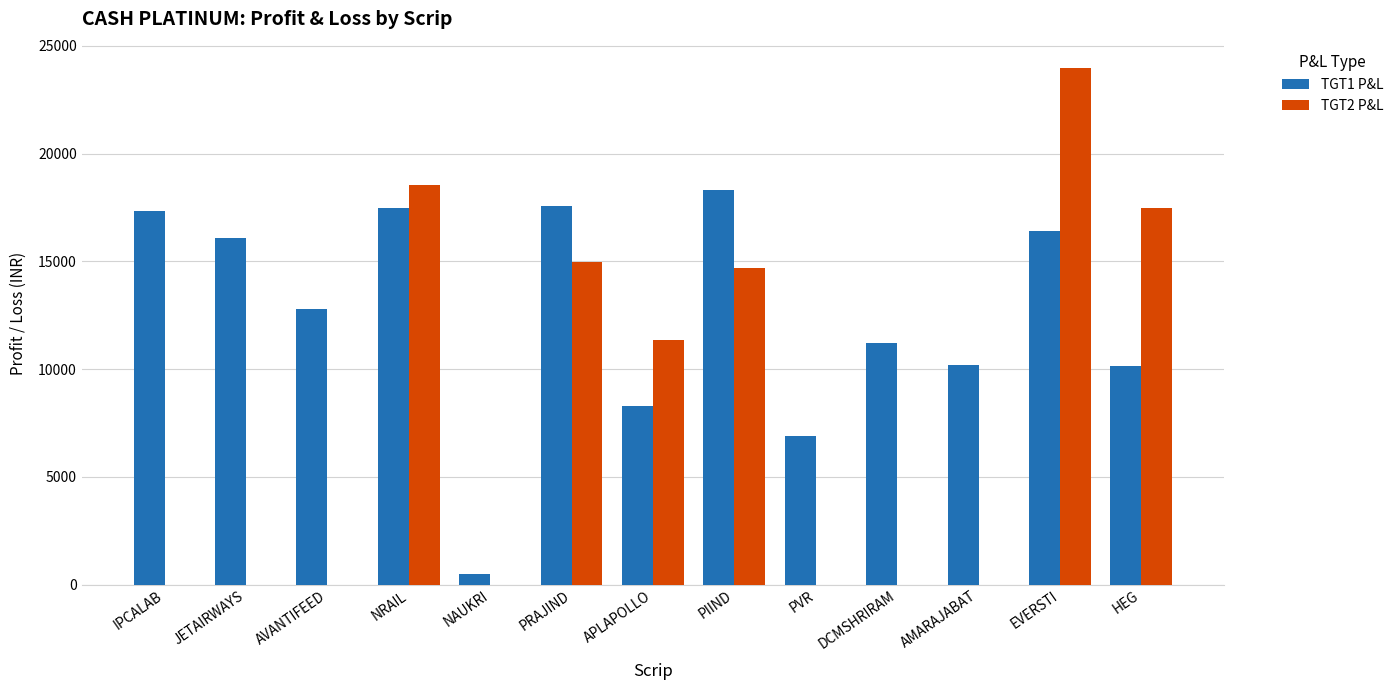

At which category is the sum across all series the highest?

EVERSTI